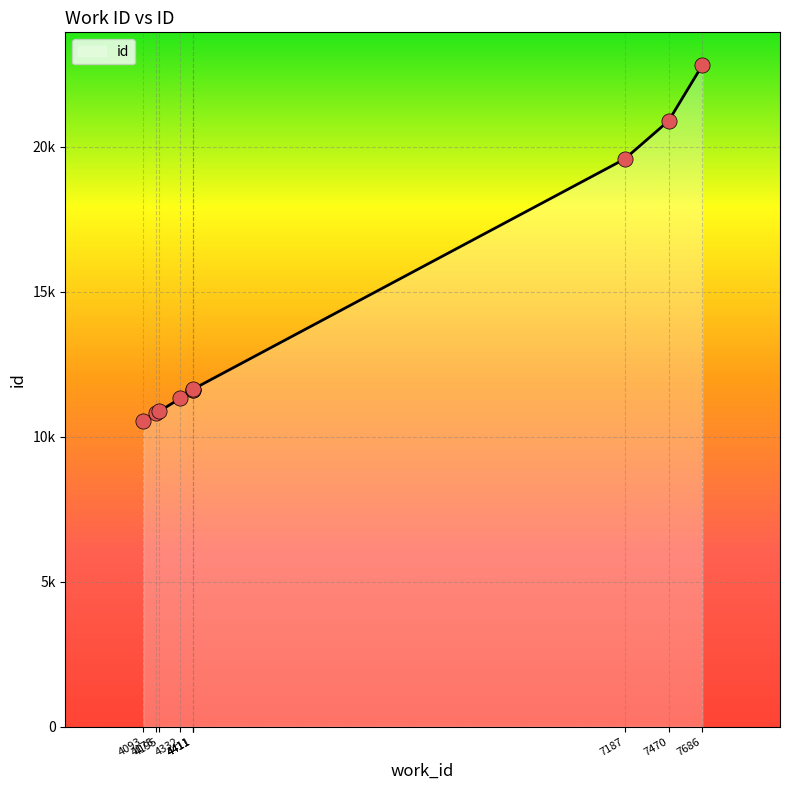

What is the change in value from 4175 to 4411?

+784